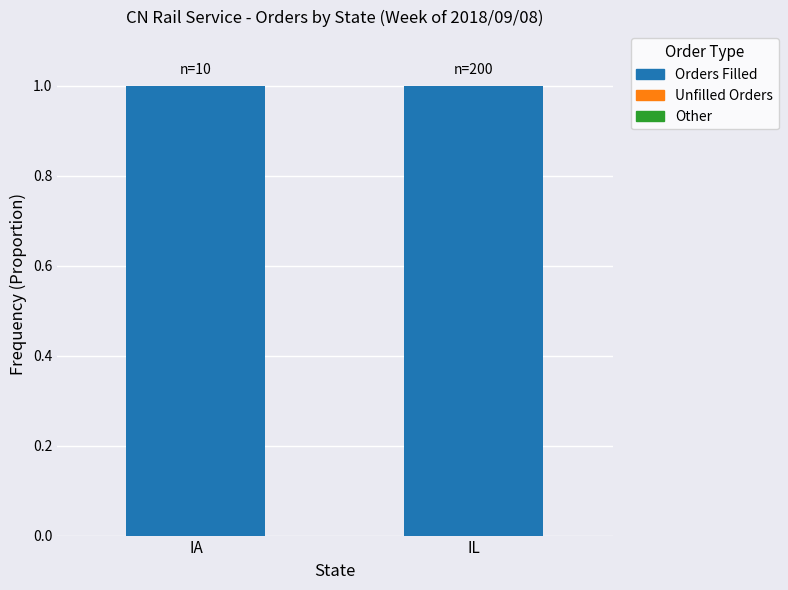

Which series has the widest spread of values?

Orders Filled